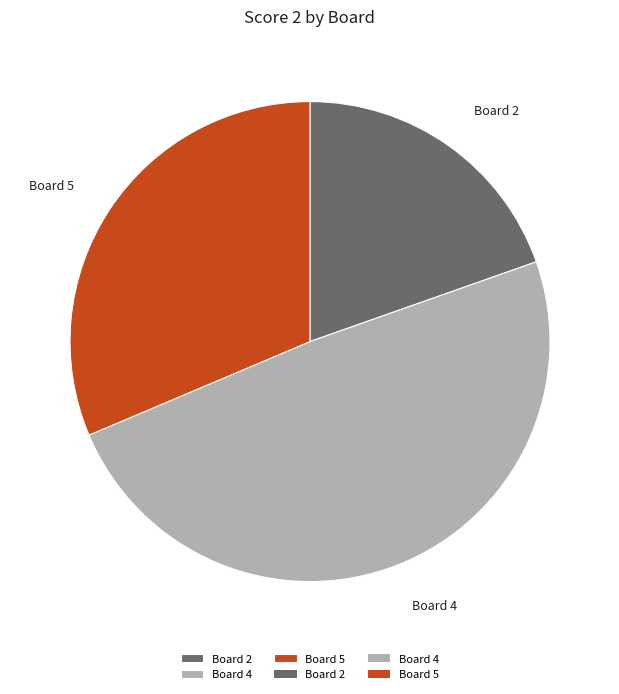

What is the ratio of the value at Board 4 to the value at Board 5?

1.6